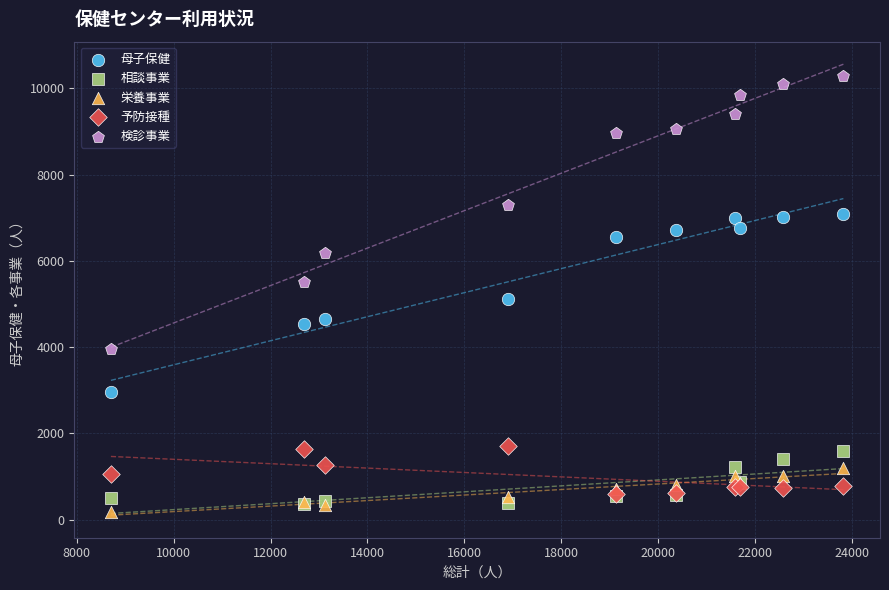

What are all the series names shown in the legend?

母子保健, 相談事業, 栄養事業, 予防接種, 検診事業